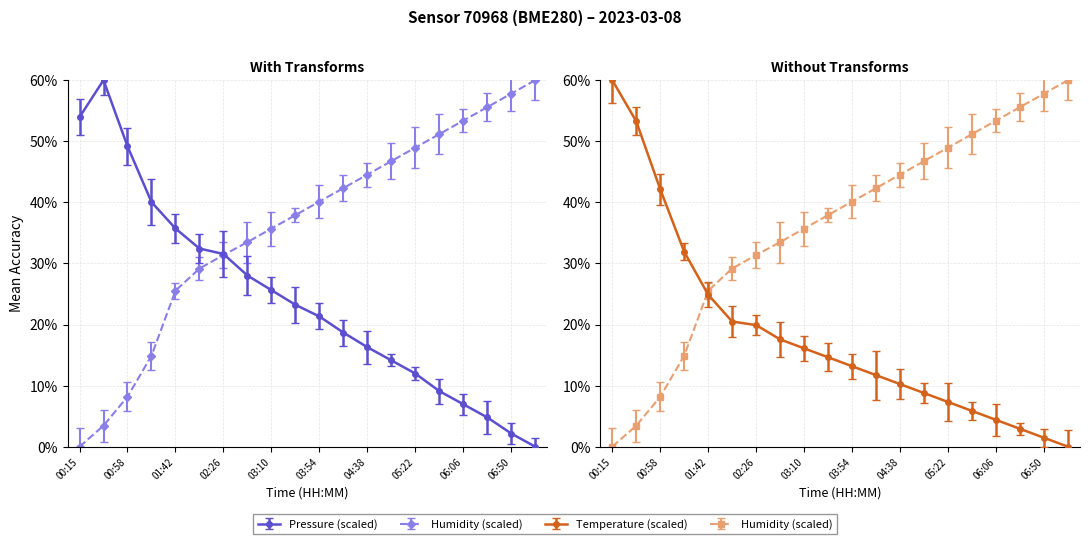

Which category has the highest value in the humidity series?

07:12